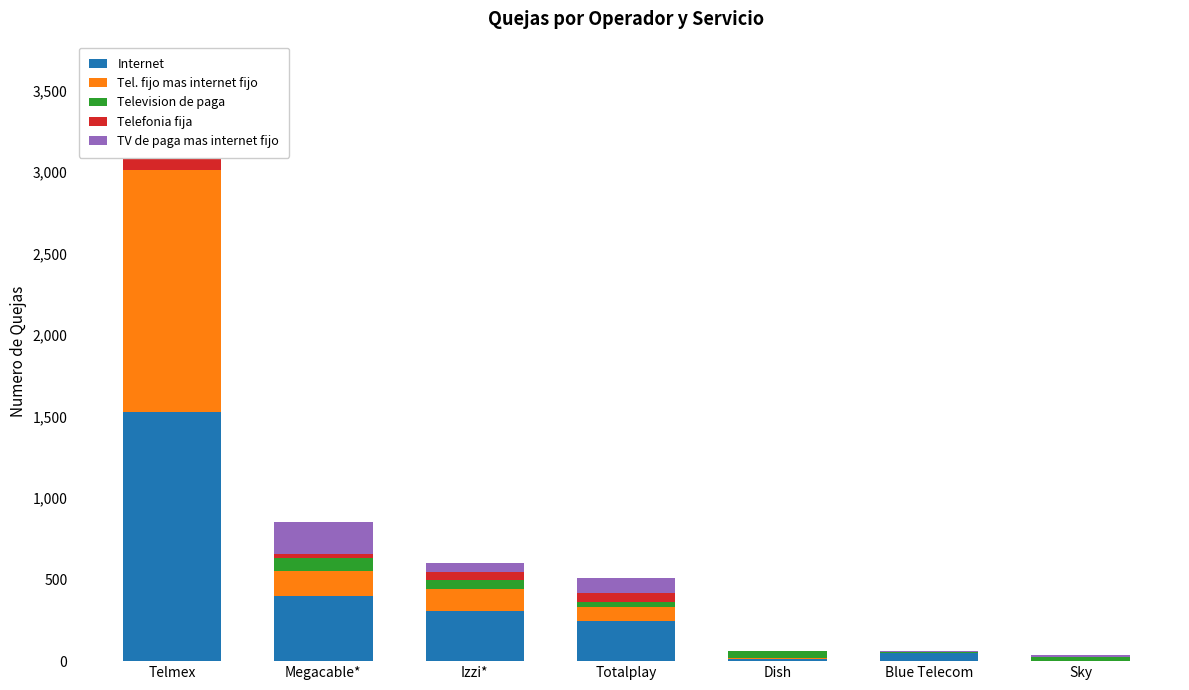

What is the value of the Television de paga bar at the 4th from the left?

34